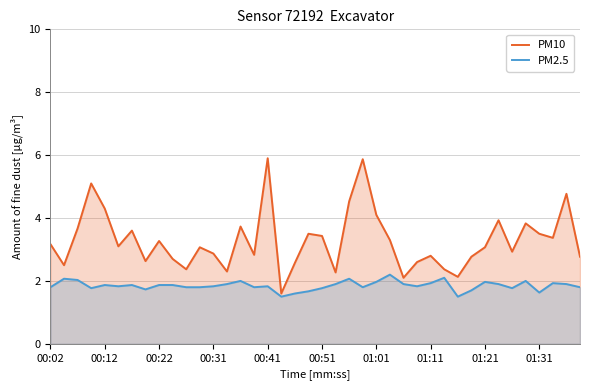

Does the chart display data point markers on the line(s)?

No